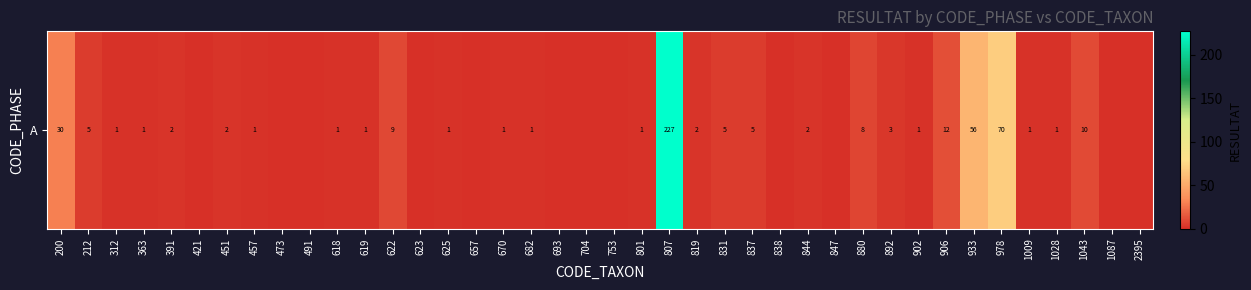

List the labels in order of value, smallest first.

421, 473, 491, 623, 657, 693, 704, 753, 838, 847, 1087, 2395, 312, 363, 457, 618, 619, 625, 670, 682, 801, 902, 1009, 1028, 391, 451, 819, 844, 892, 212, 831, 837, 880, 622, 1043, 906, 200, 933, 978, 807